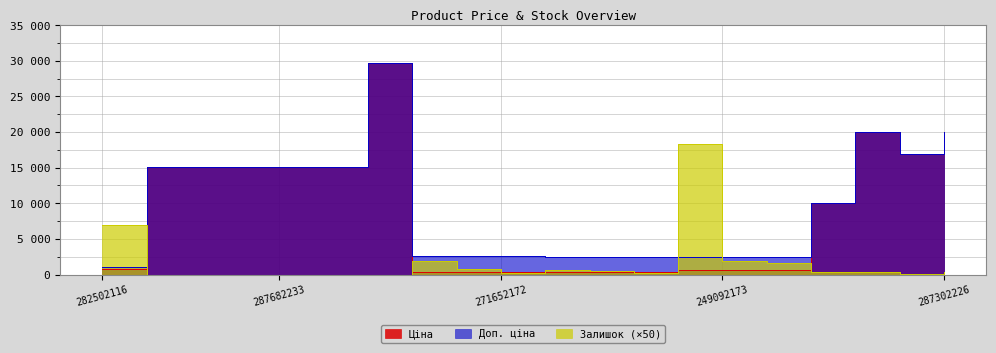

What is the total value across all series at 287302226?

40278.3